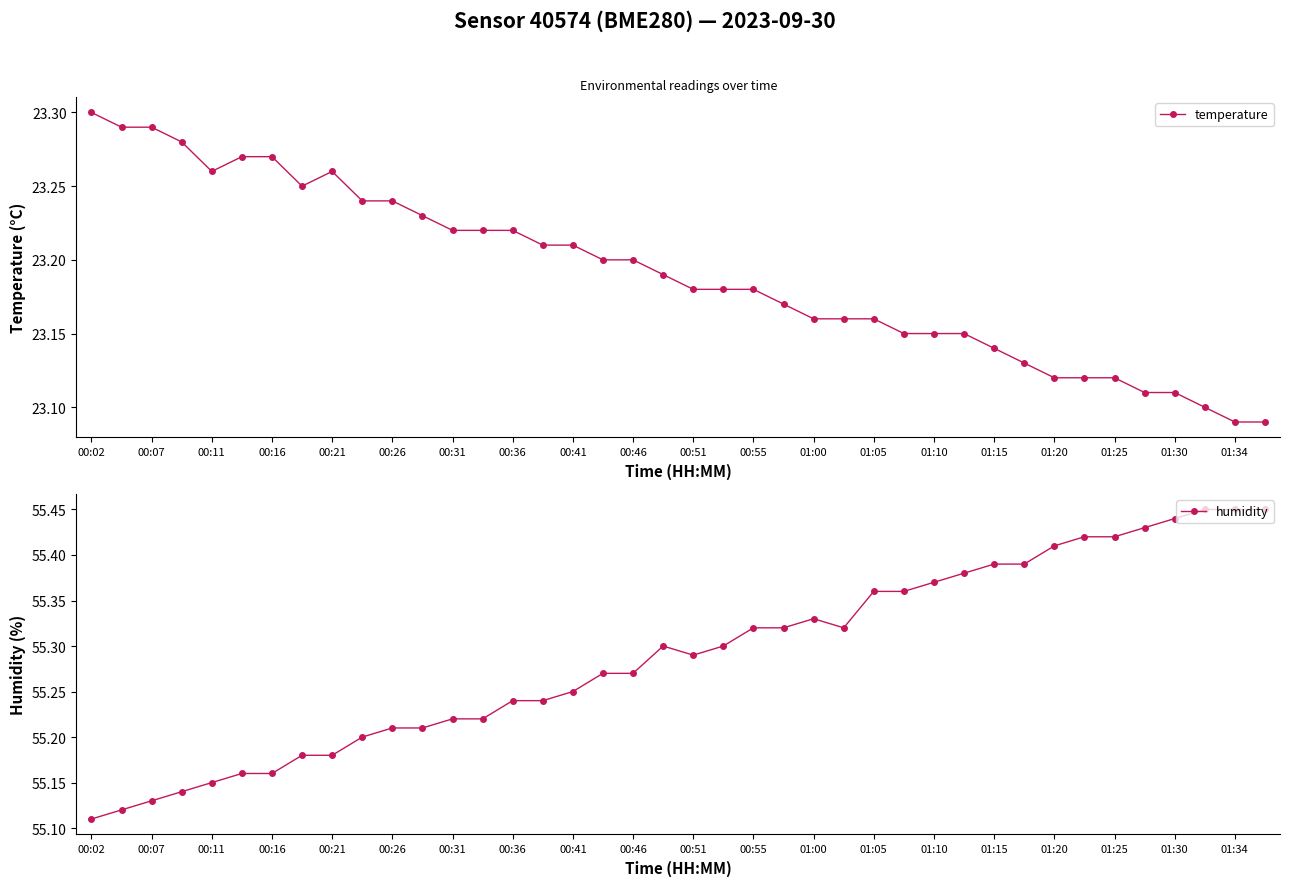

At which label does temperature reach its peak?

00:02